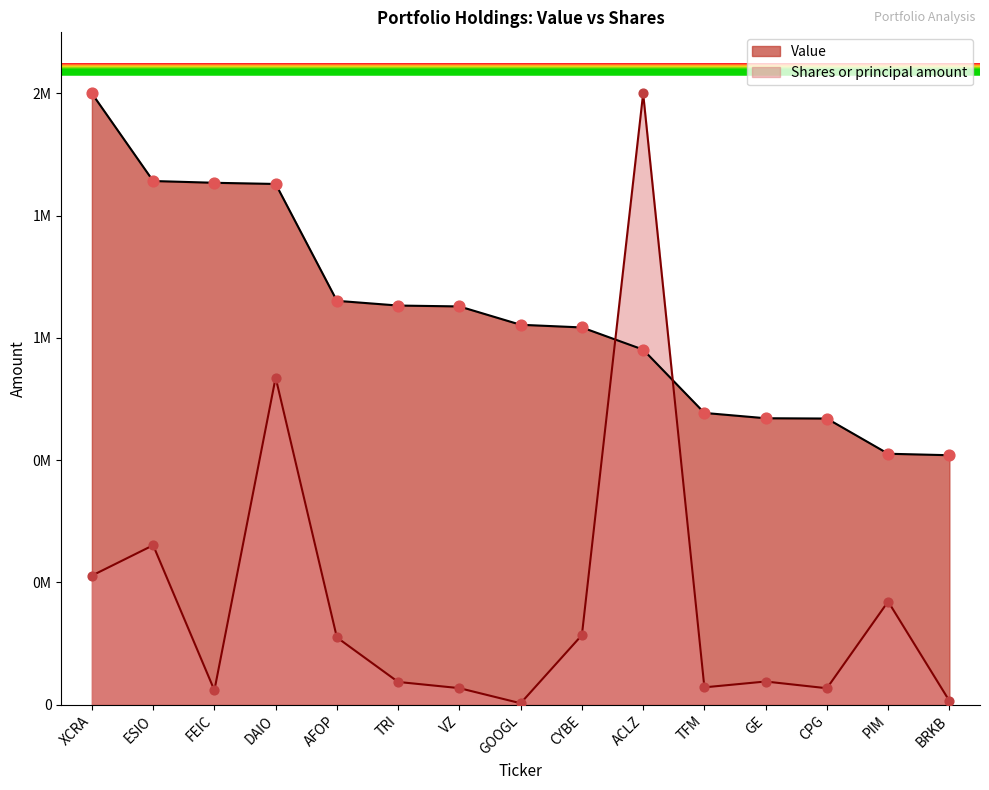

What are all the series names shown in the legend?

Value, Shares or principal amount